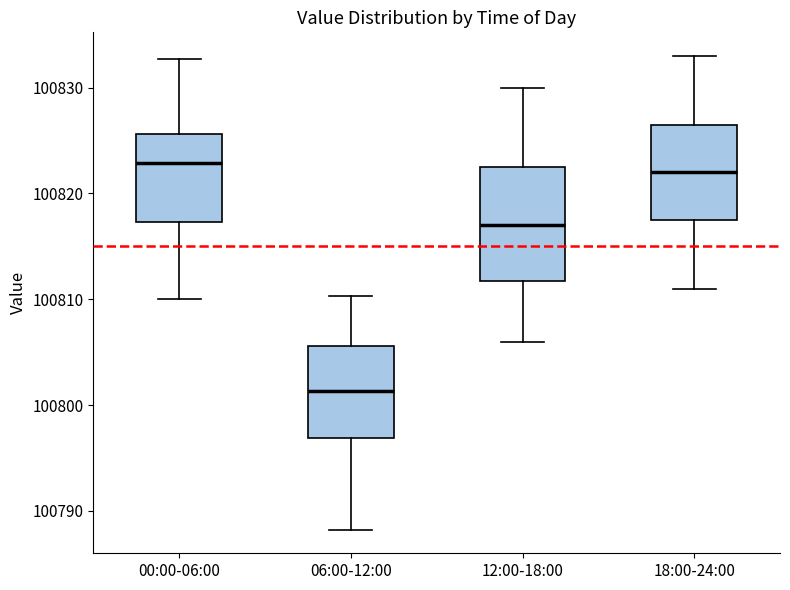

Which box is the tallest, from its lower edge to its upper edge?

12:00-18:00